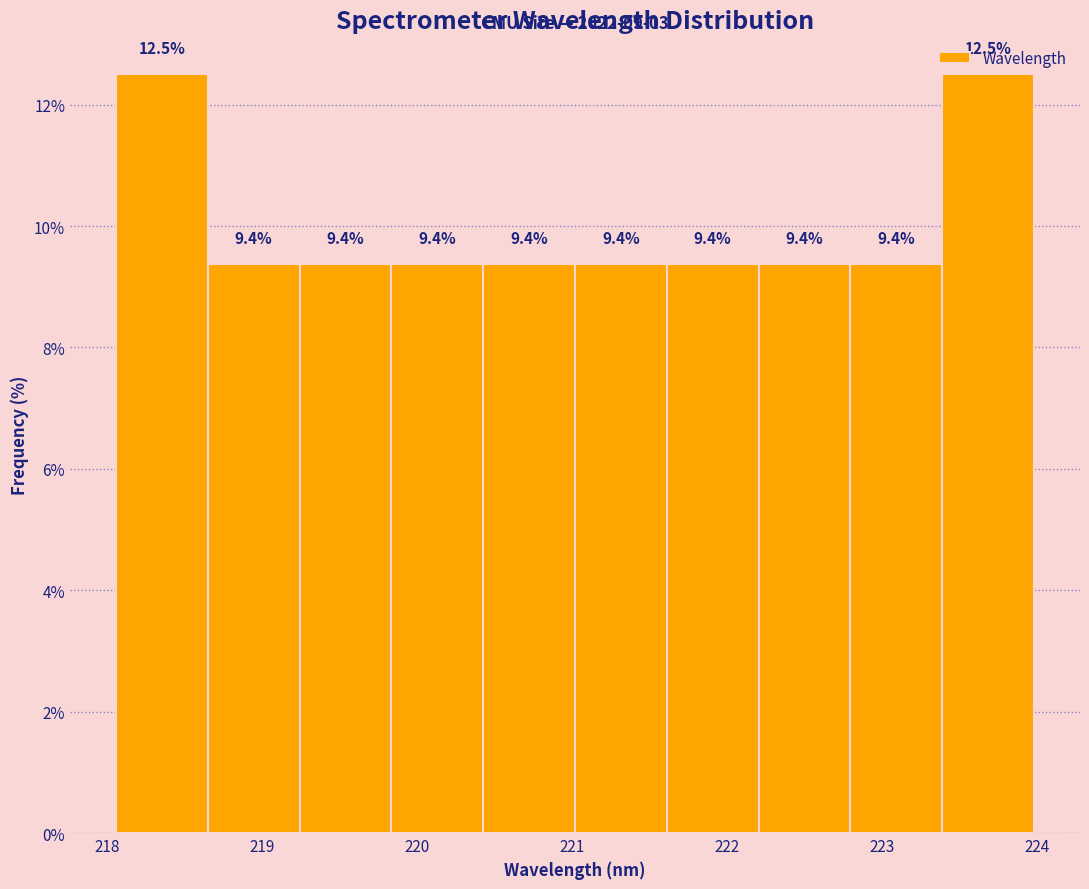

How tall is the bar that spans 218.7 to 219.2 on the x-axis? The bar edges are not printed on the chart, so give them approximately, as read against the axis.

9.4